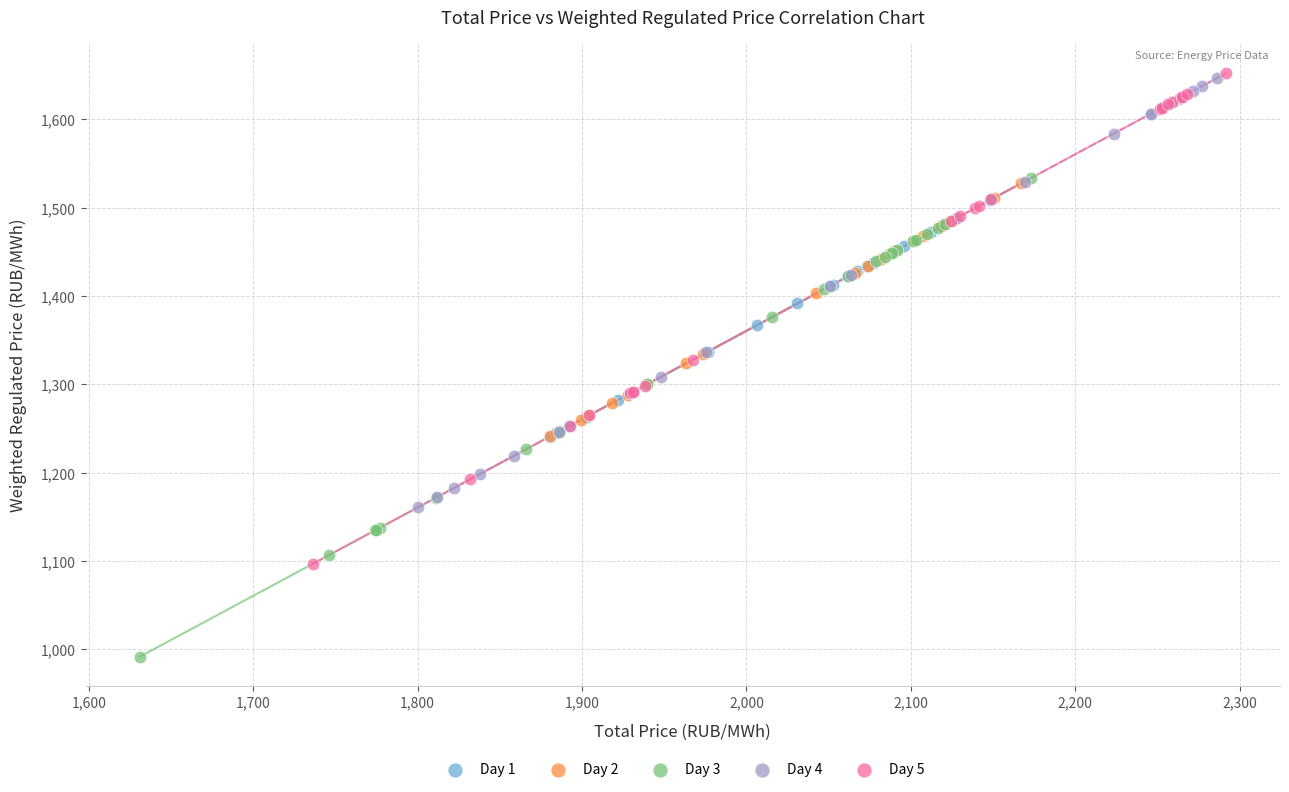

Which series contains the lowest Y value?

Day 3